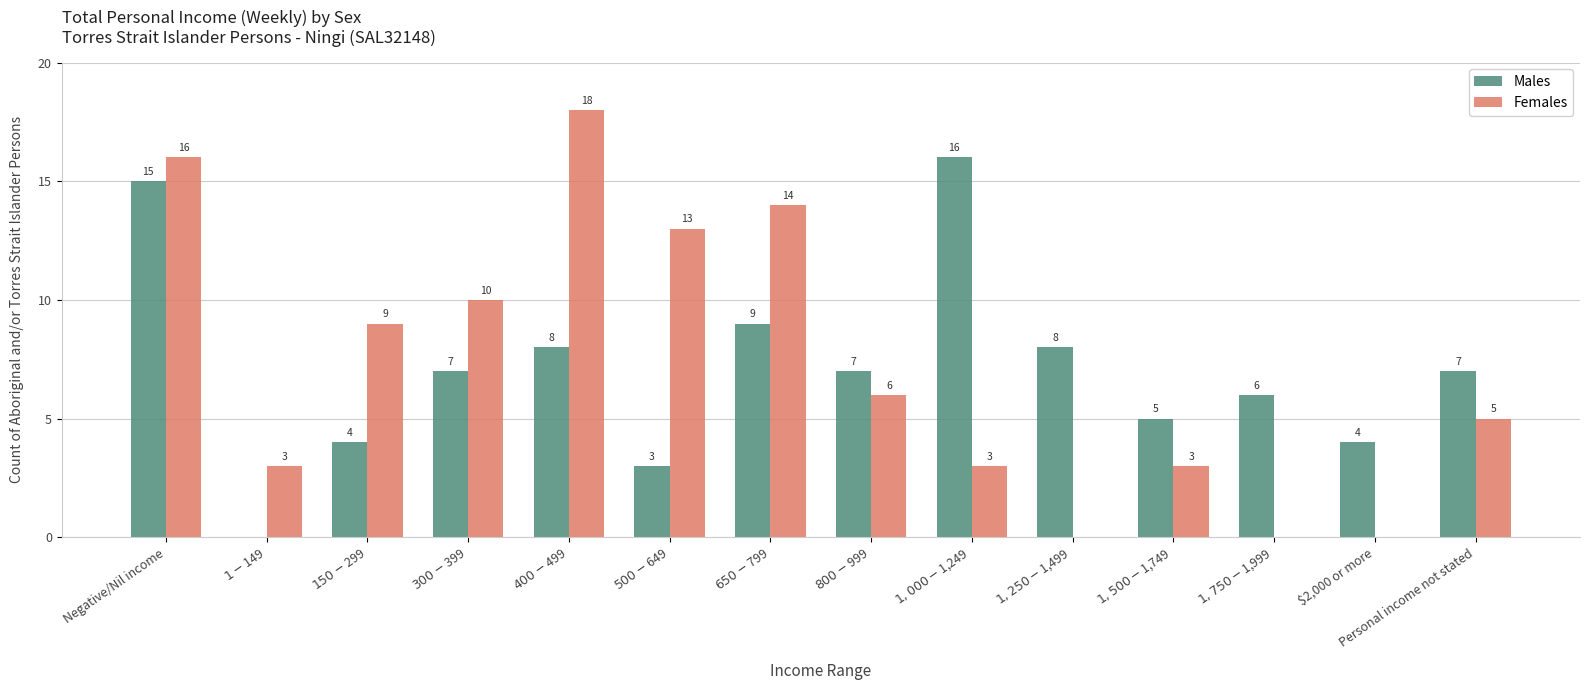

Reading left to right, extract all data points from this chart.

Males: 15	0	4	7	8	3	9	7	16	8	5	6	4	7
Females: 16	3	9	10	18	13	14	6	3	0	3	0	0	5